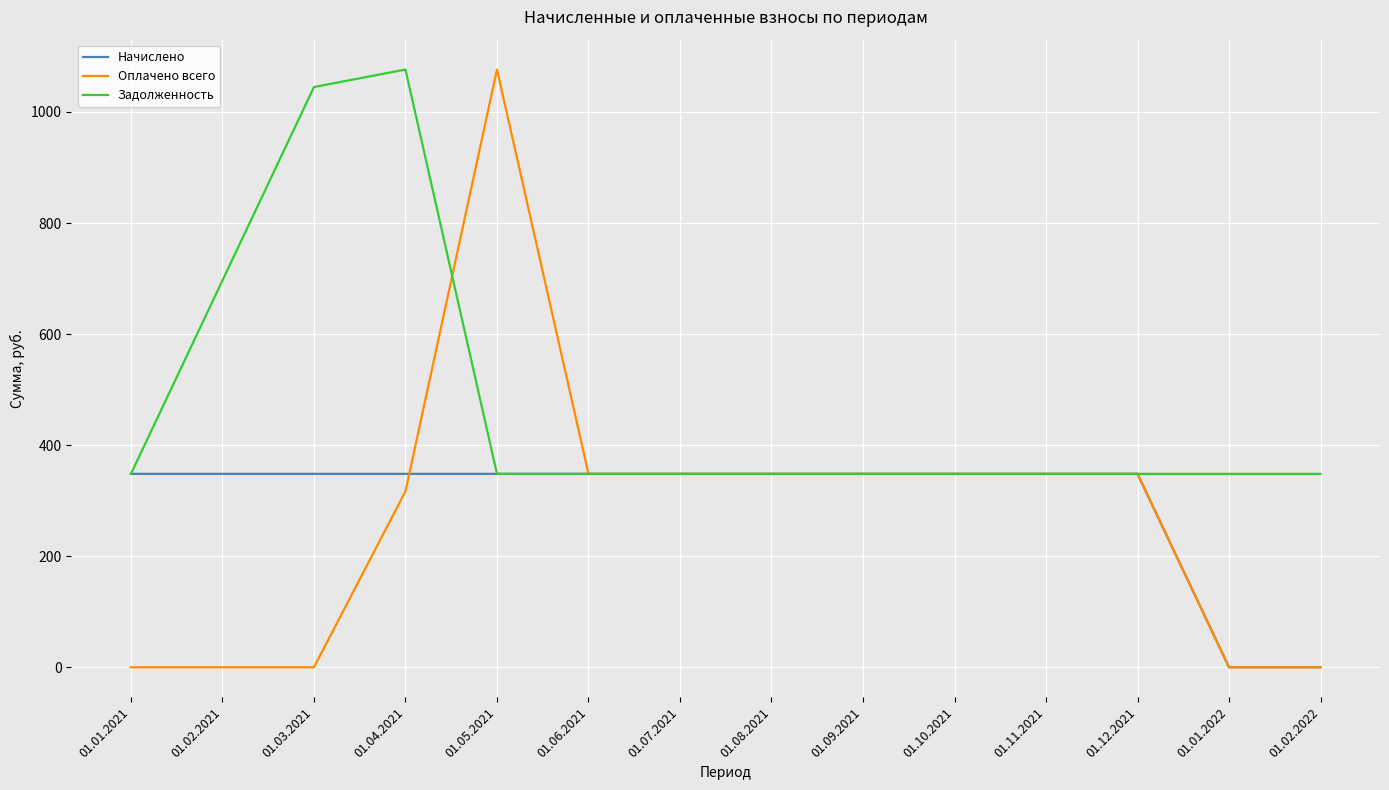

Rank the series at 01.03.2021 from lowest to highest value.

Оплачено всего, Начислено, Задолженность